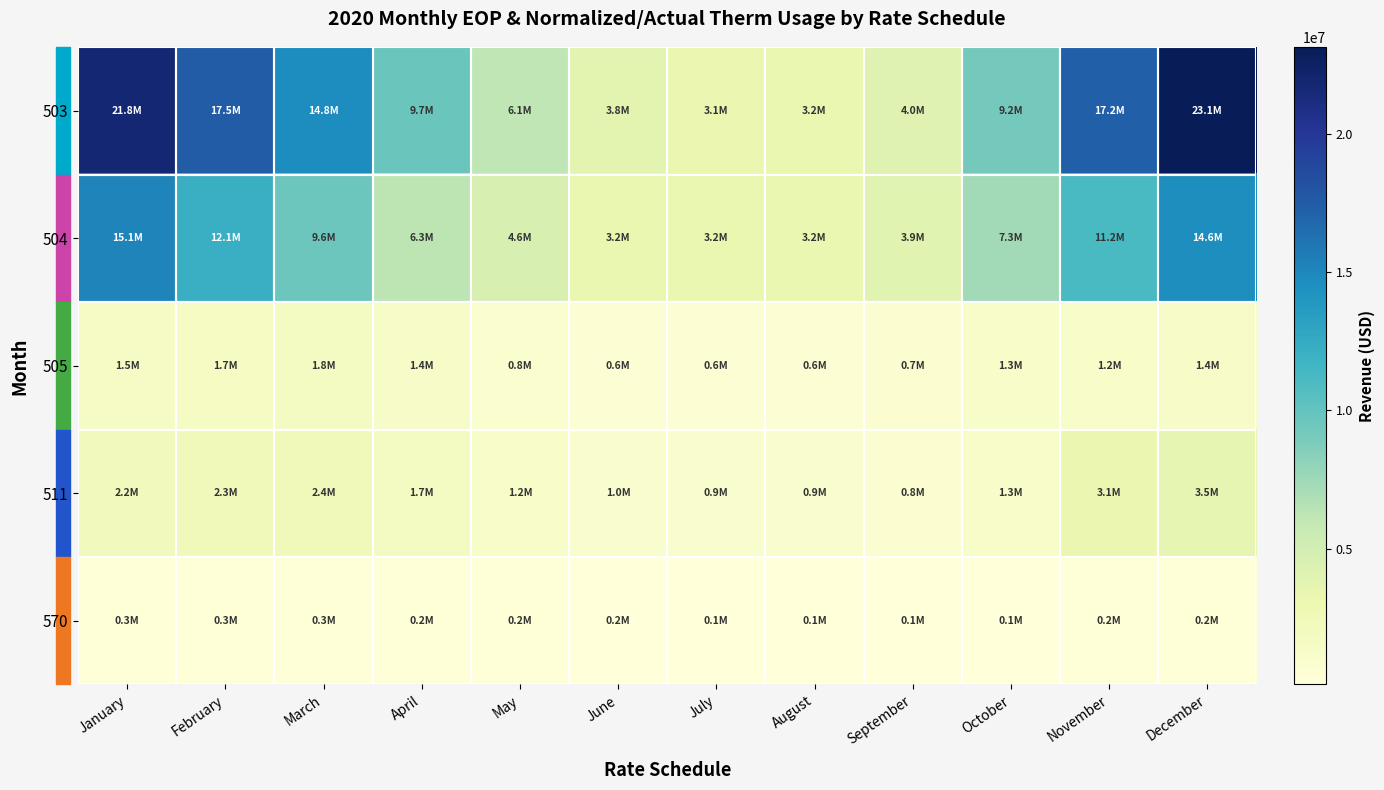

Which series has the widest spread of values?

503